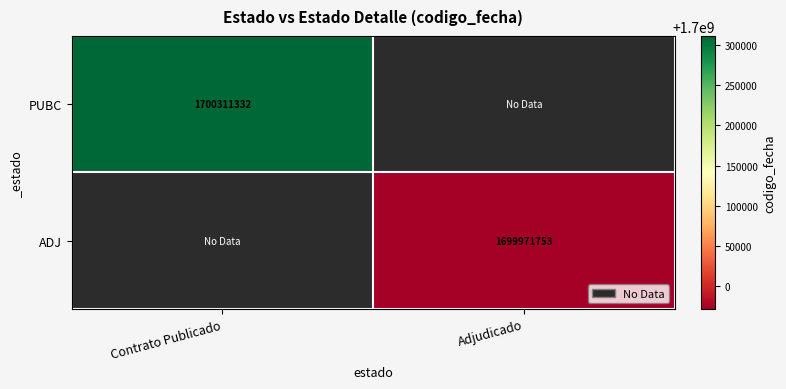

At how many categories does at least one series exceed 1700224331?

1